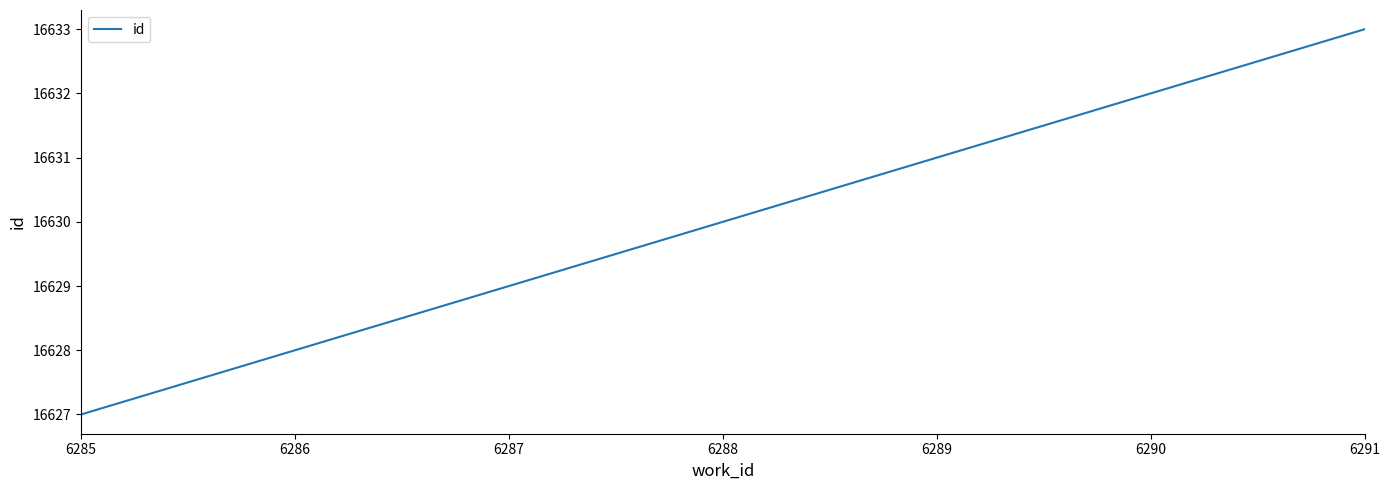

Is this an area chart (filled region under the line)?

No